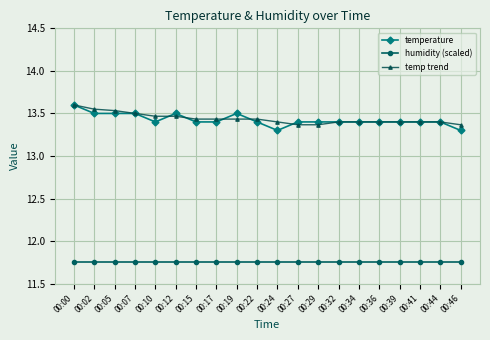

True or false: temp trend and humidity (scaled) intersect in this chart.

False